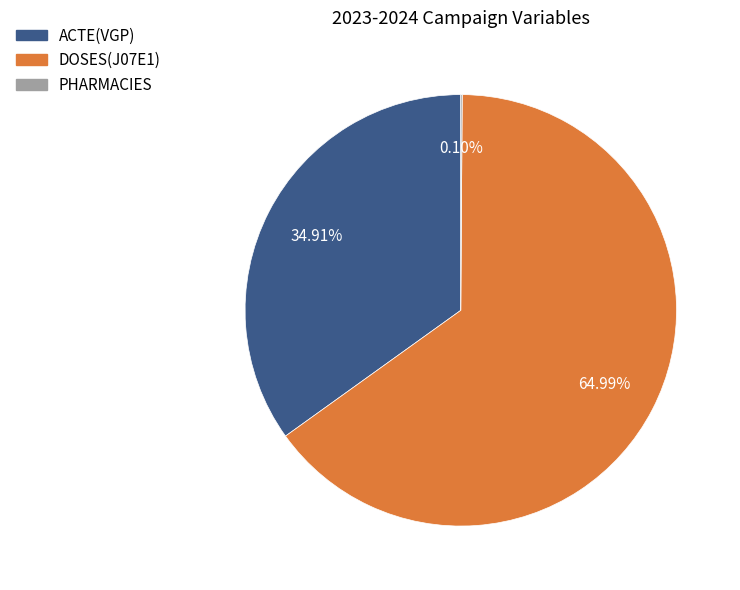

Is the sum of DOSES(J07E1) and ACTE(VGP) greater than half?

Yes